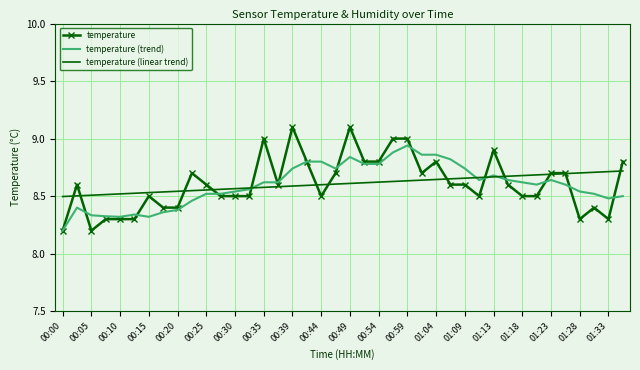

List the series in order of their peak value, highest first.

temperature, temperature (trend), temperature (linear trend)